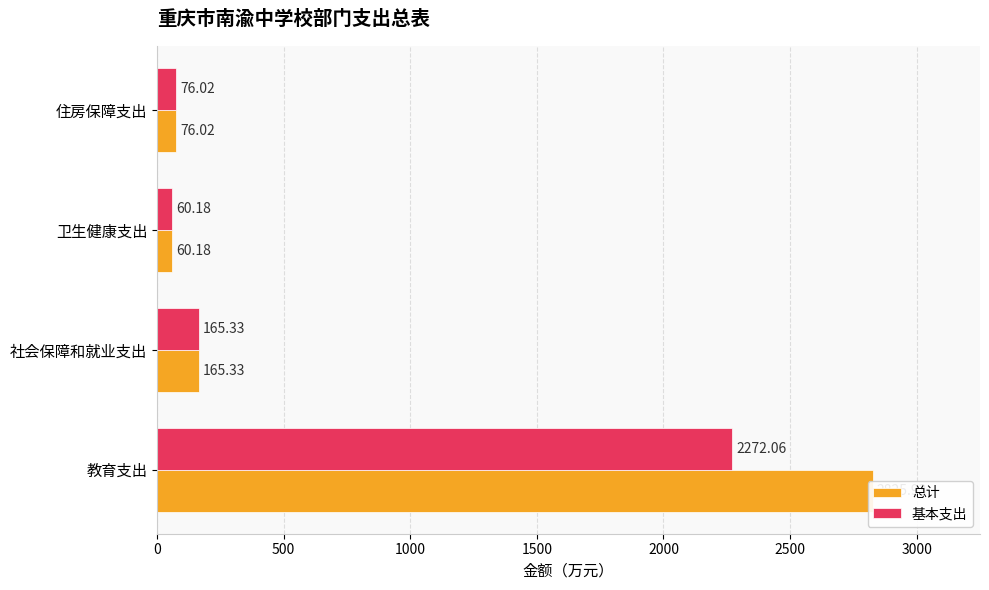

Reading right to left, list all the values displayed in this chart.

总计: 76.0	60.2	165.3	2825.9
基本支出: 76.0	60.2	165.3	2272.1